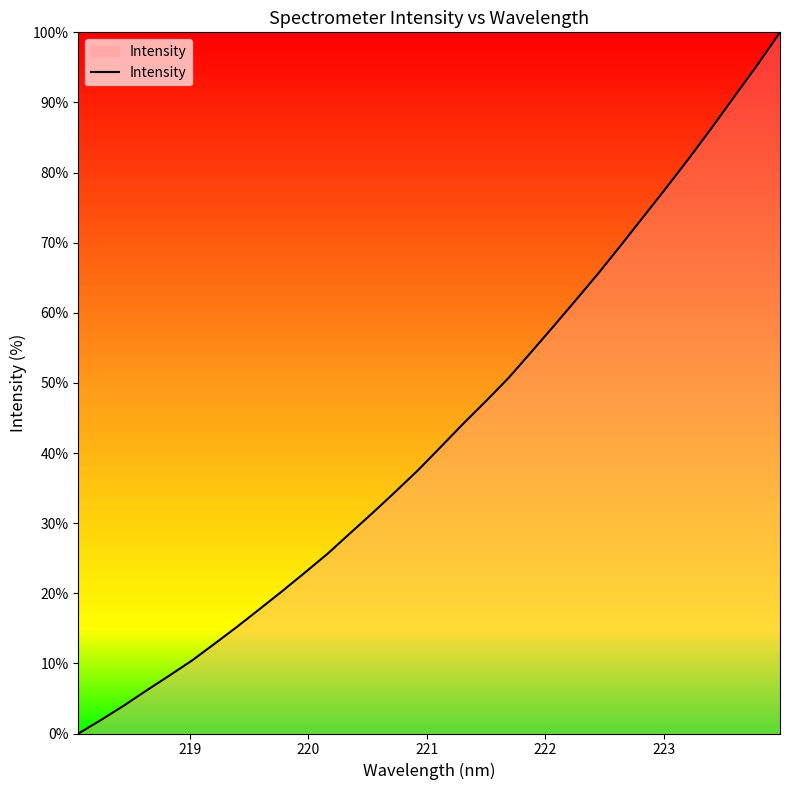

What is the difference between the maximum and second lowest values?

98.1